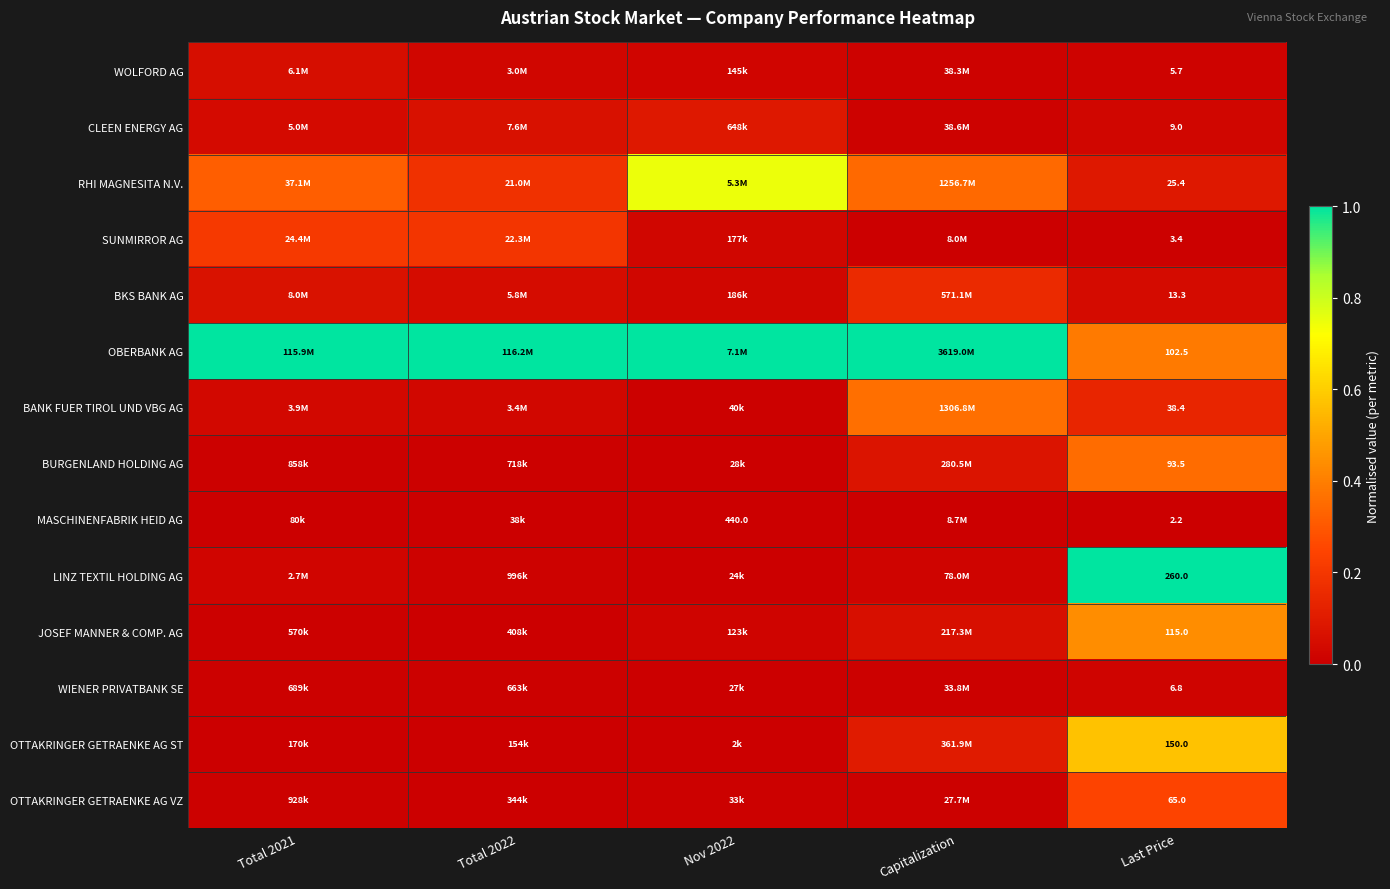

List the labels in order of CLEEN ENERGY AG value, smallest first.

Capitalization, Last Price, Total 2021, Total 2022, Nov 2022